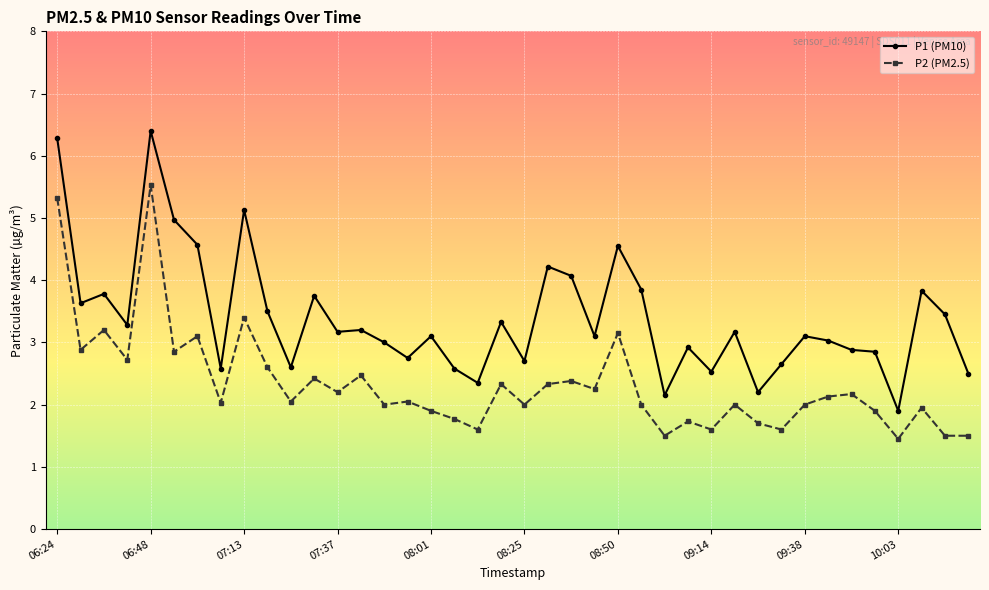

Which series has the widest spread of values?

P1 (PM10)